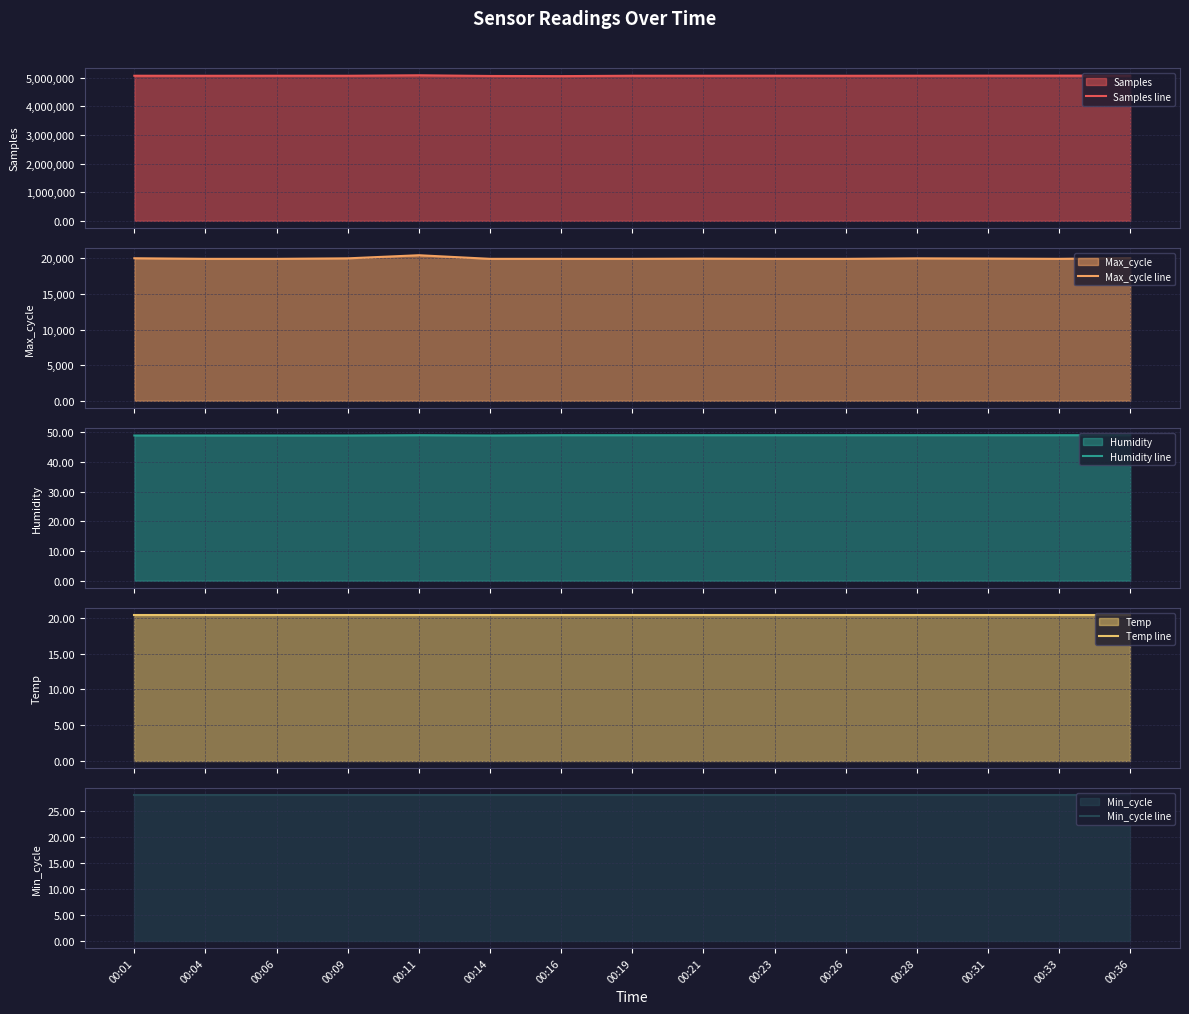

True or false: Min_cycle line and Max_cycle line cross at least once.

False